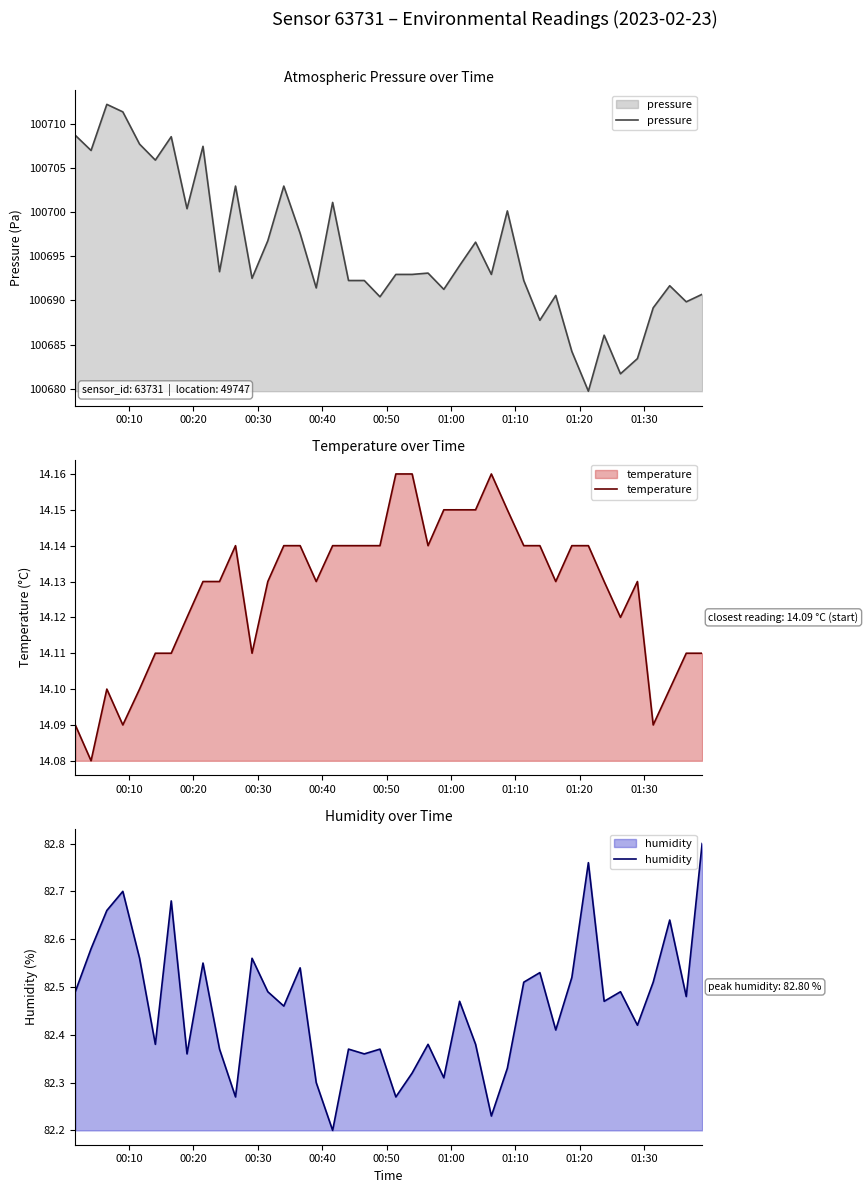

What is the lowest value of the pressure series?

100679.7